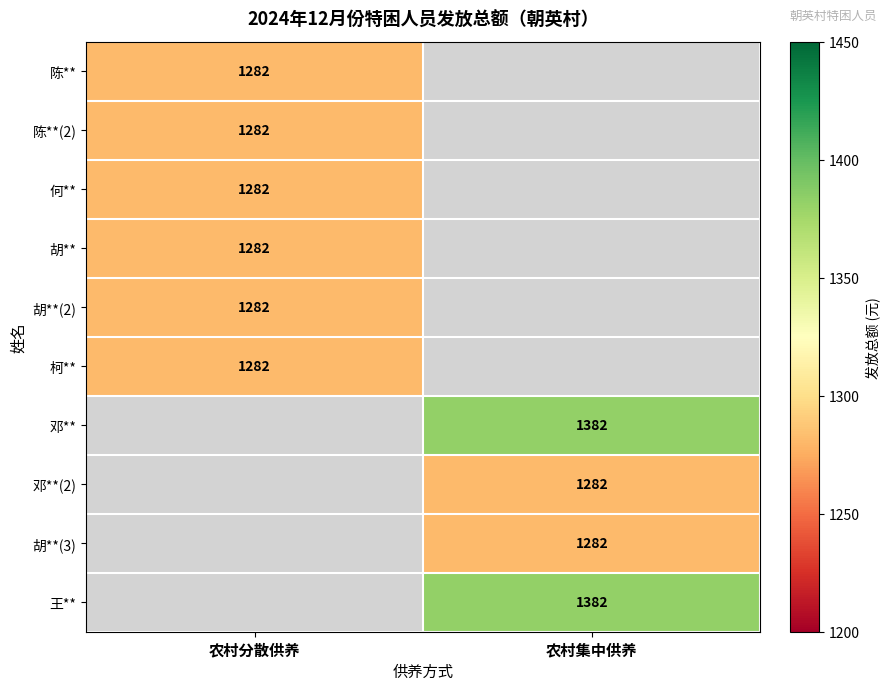

What is the greatest value displayed?

1382.0